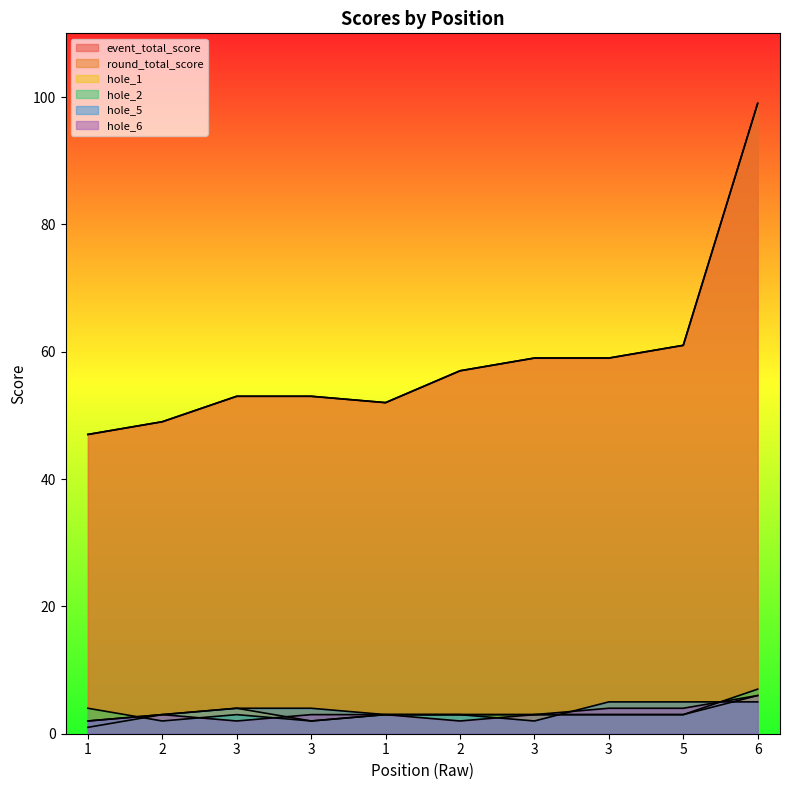

At how many categories does at least one series exceed 27?

10